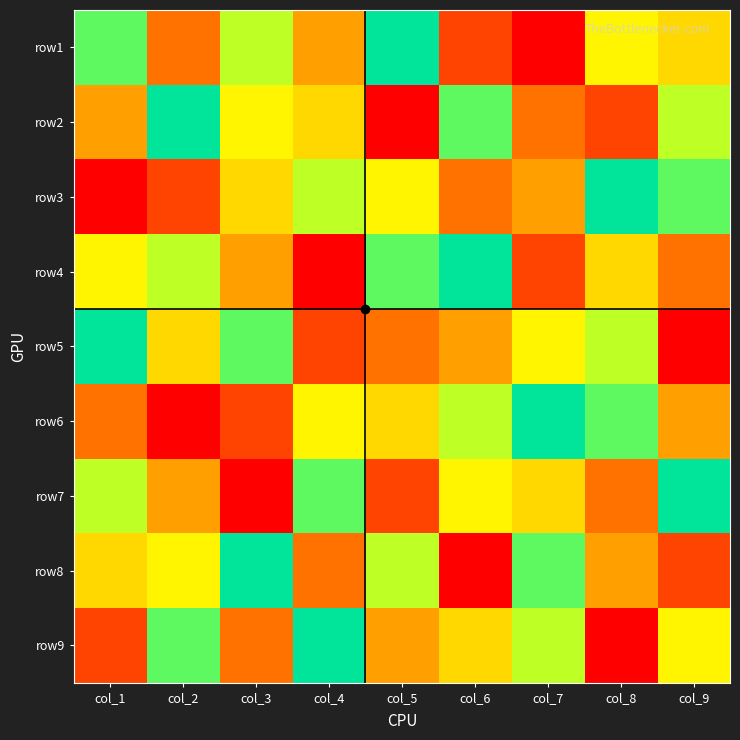

Count the number of data series in this chart.

9